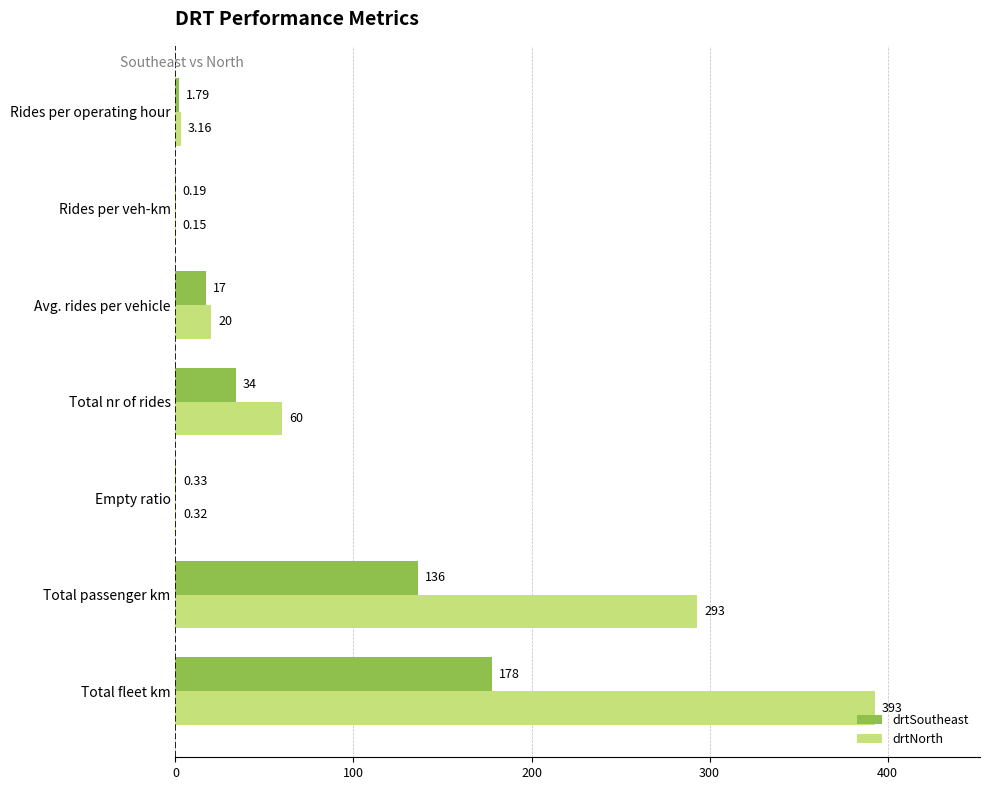

Which series changed the most between Total nr of rides and Rides per veh-km?

drtNorth